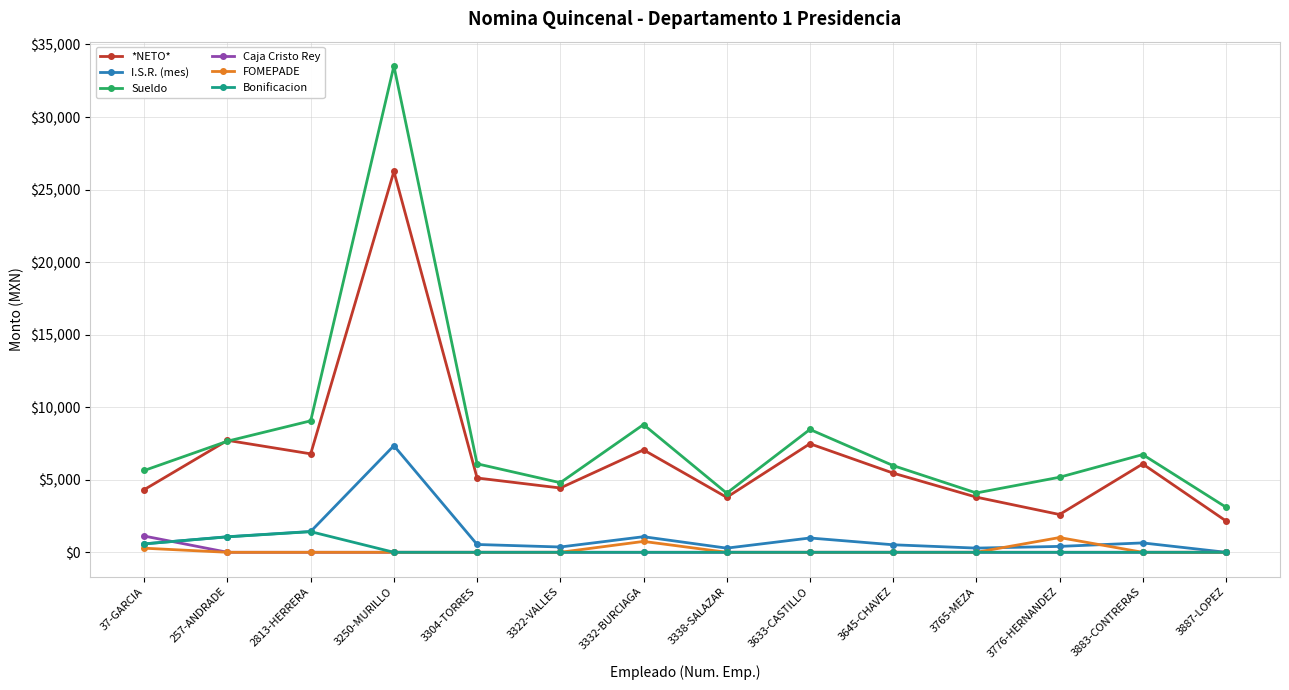

What is the label of the 10th point from the left?

3645-CHAVEZ